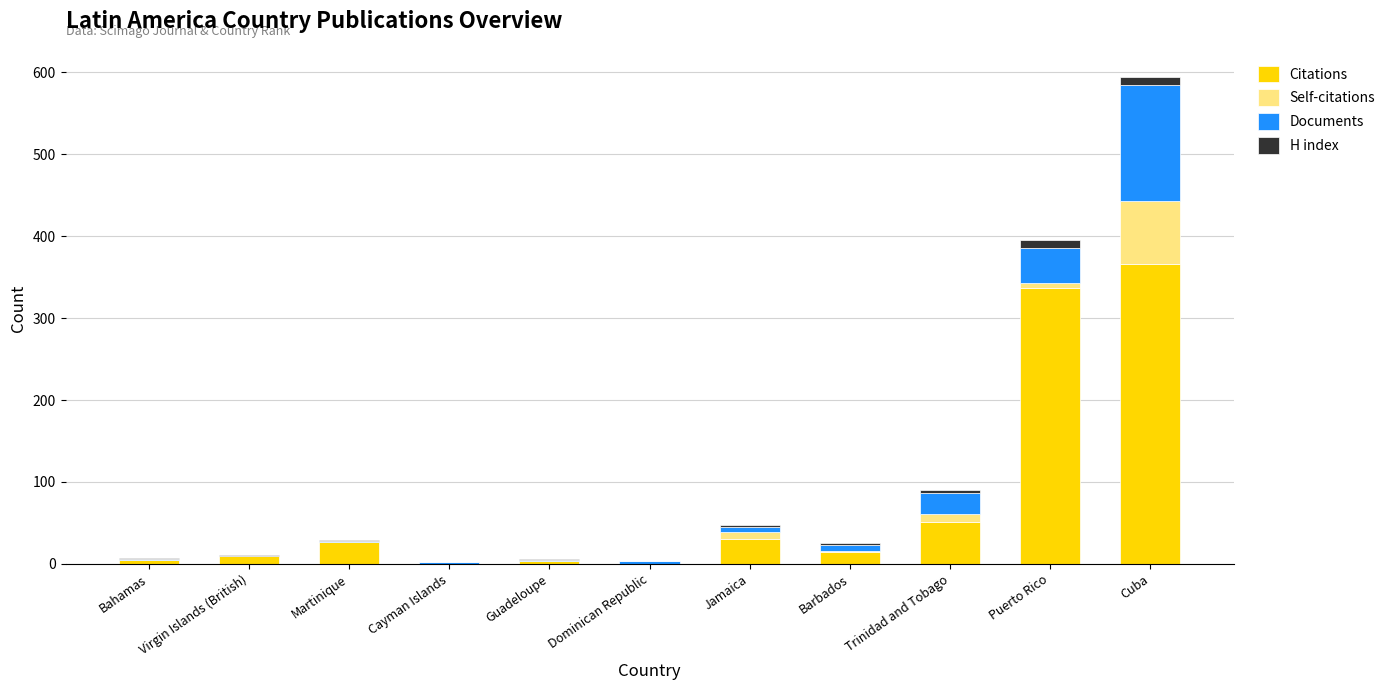

What is the highest value of the Citations series?

366